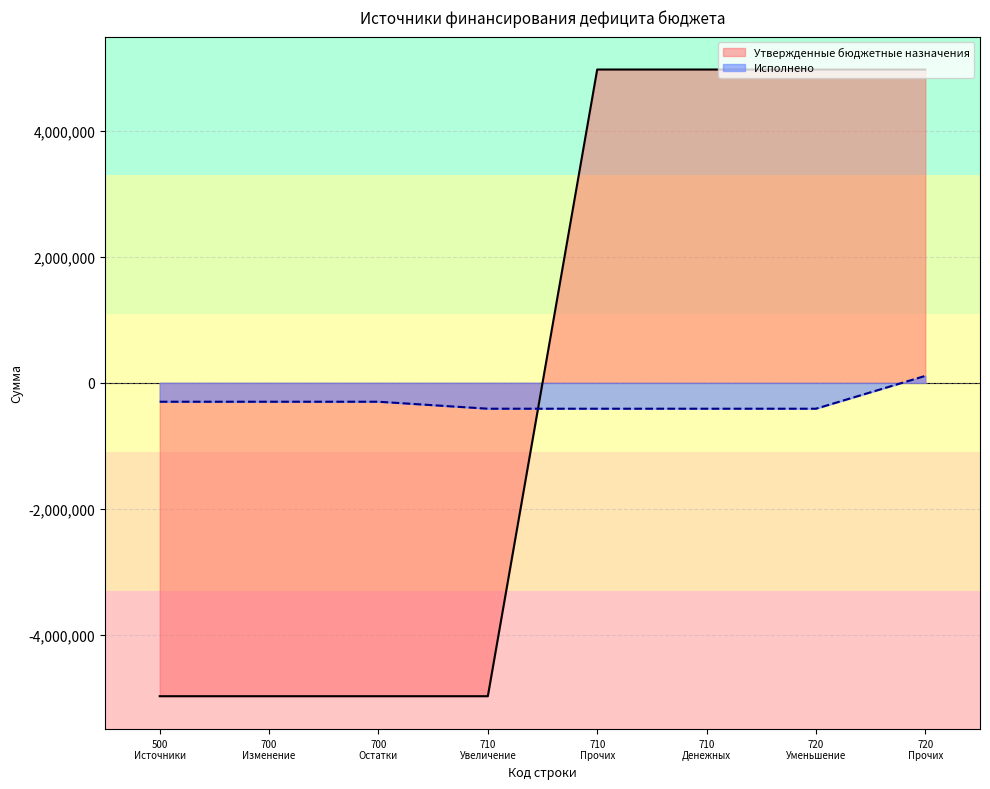

What is the difference between the second highest and minimum values in the Утвержденные бюджетные назначения series?

9954400.0